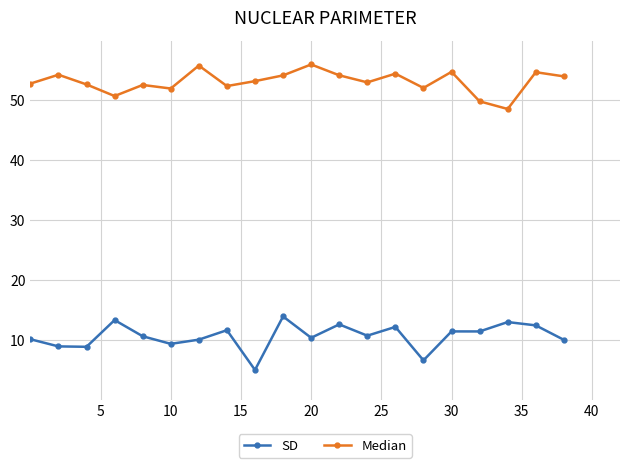

Rank the series by their average value, from highest to lowest.

Median, SD